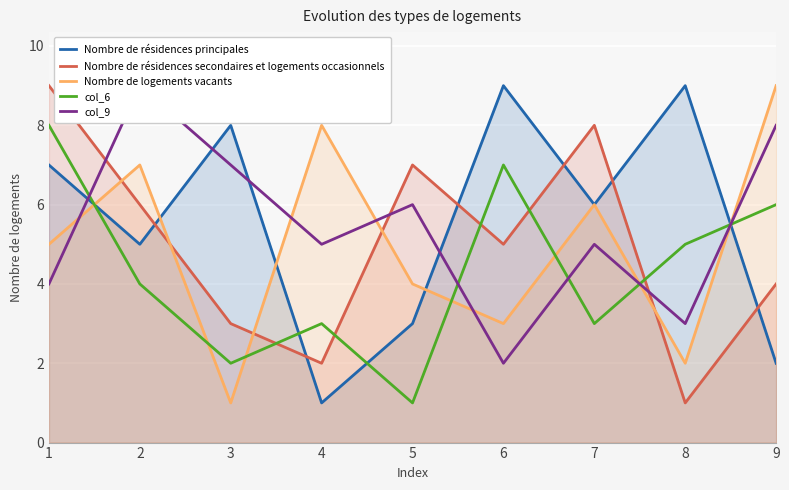

Is the value of col_6 at 1 greater than the value of col_9 at 4?

Yes